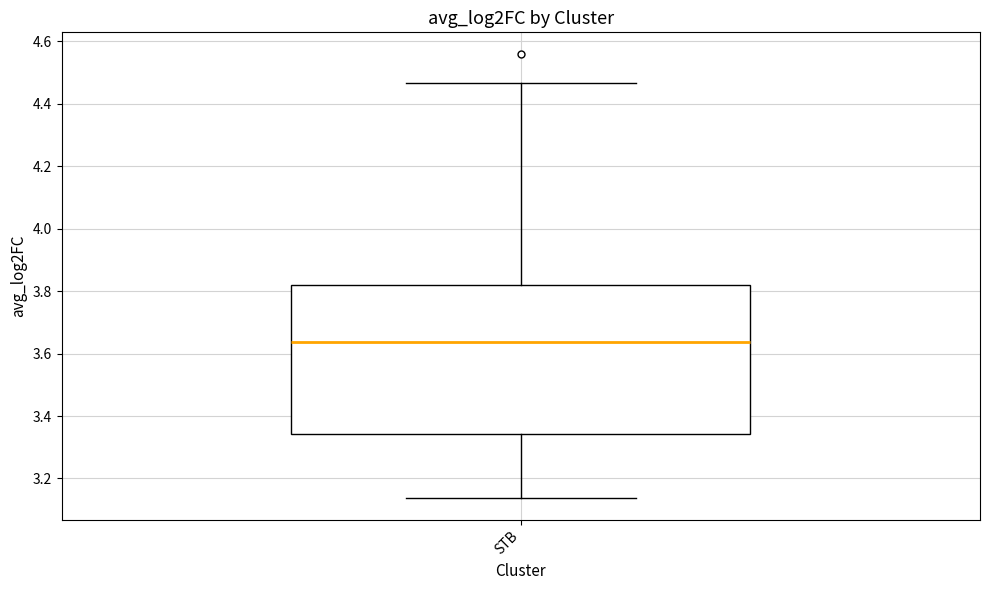

Transcribe this box plot: give where the median line is, the range the box spans, and where the two whiskers end, as read against the y-axis. The values are not printed on the chart, so give them approximately, as read against the axis.

median 3.64, box 3.34 to 3.82, whiskers 3.14 to 4.46